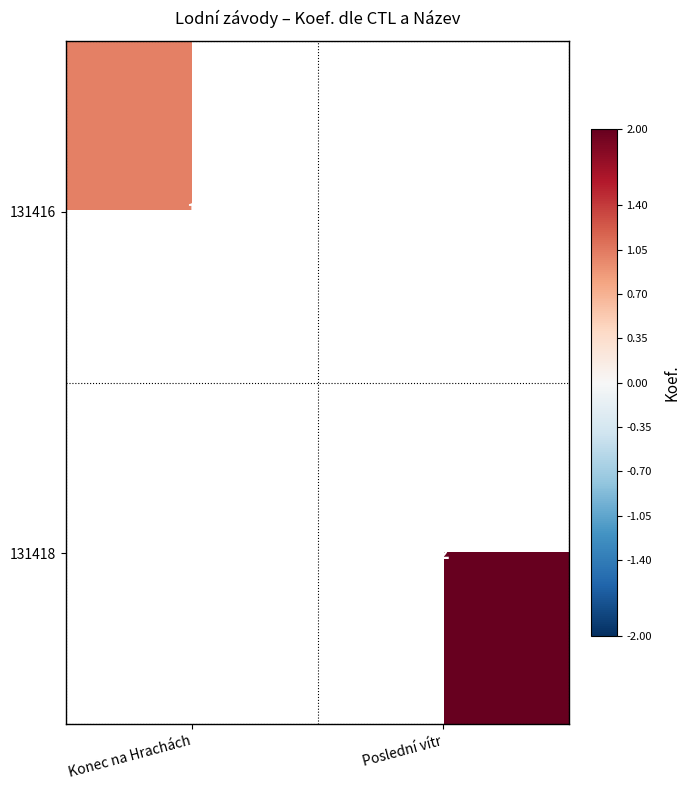

Is it true that 131416 equals 1.7 at Konec na Hrachách?

False